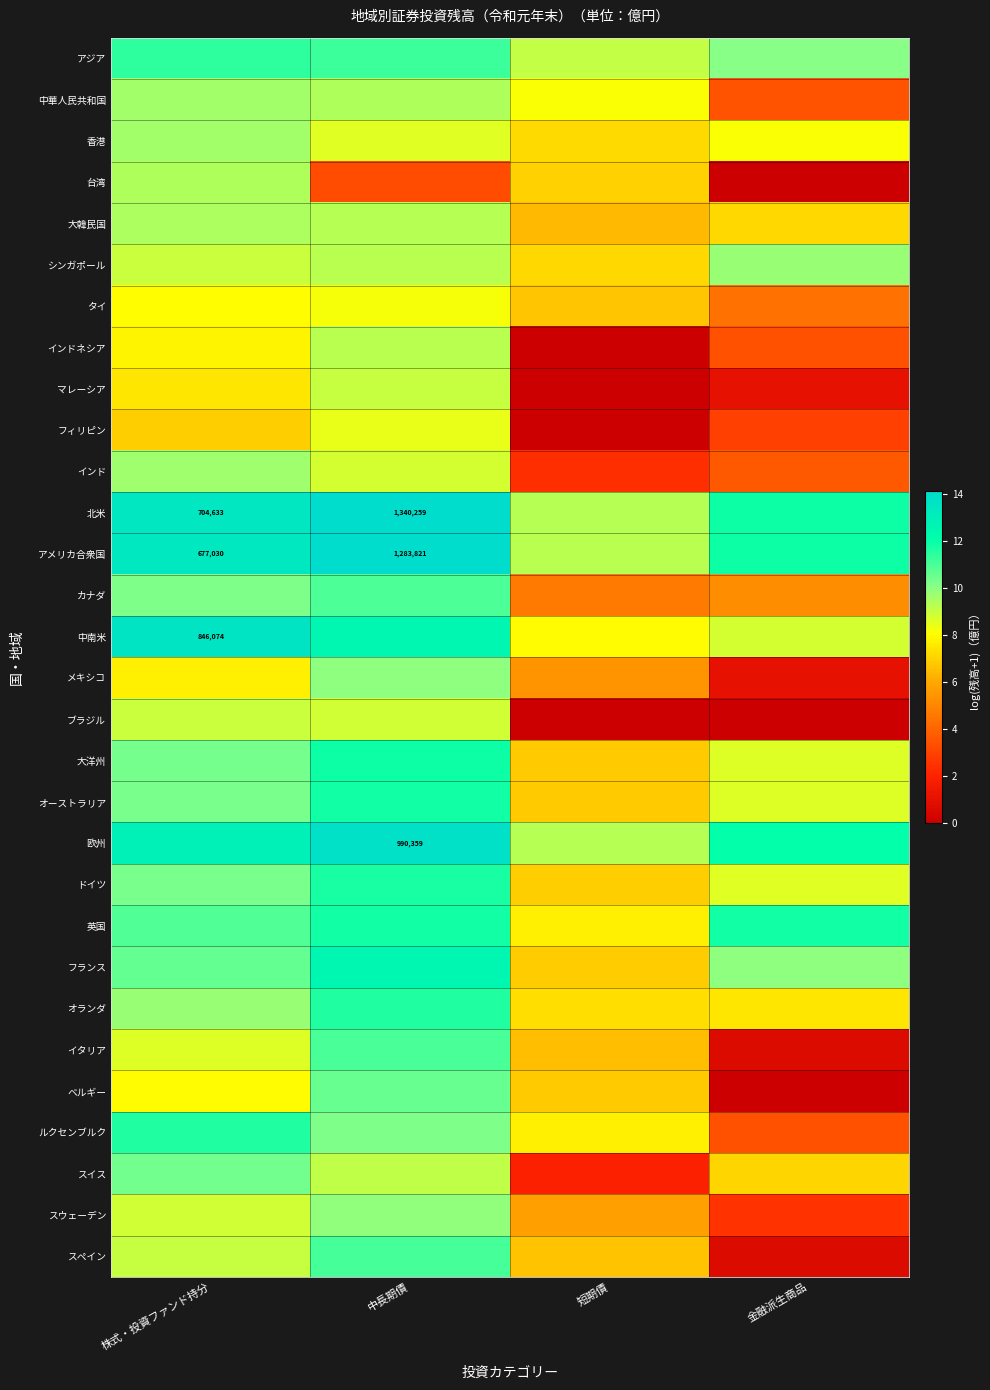

At which category is the sum across all series the highest?

中長期債